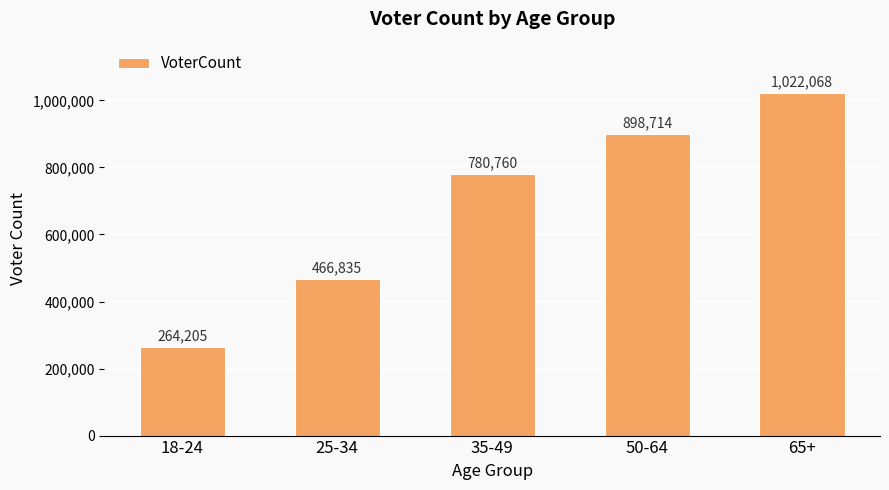

At which category does the chart reach its minimum across all series?

18-24